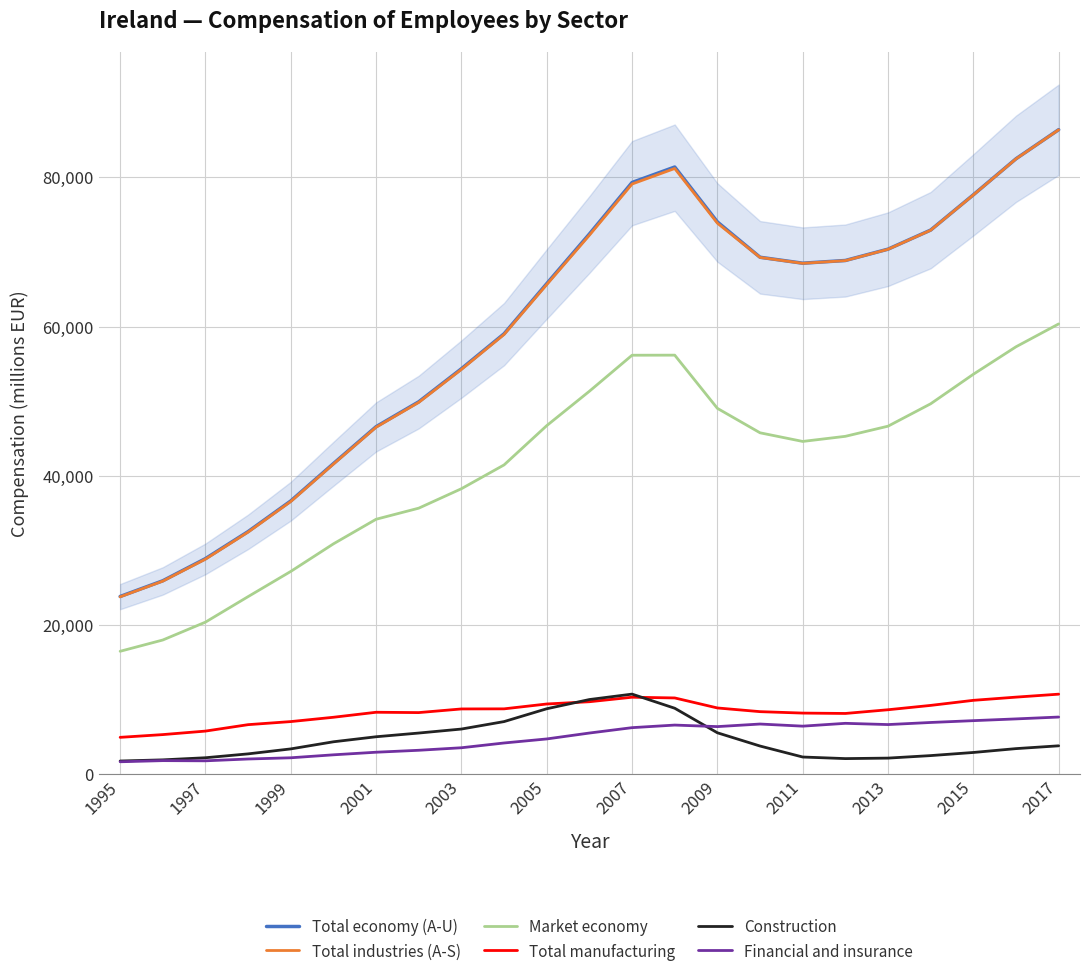

Is the value of Construction at 2015 greater than the value of Market economy at 1995?

No